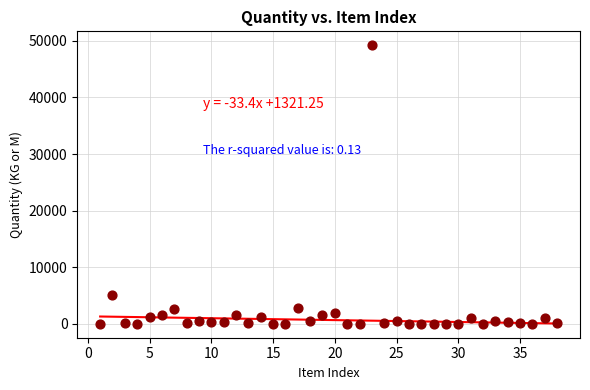

What Y value in the scatter plot is closest to 24608?

5143.0